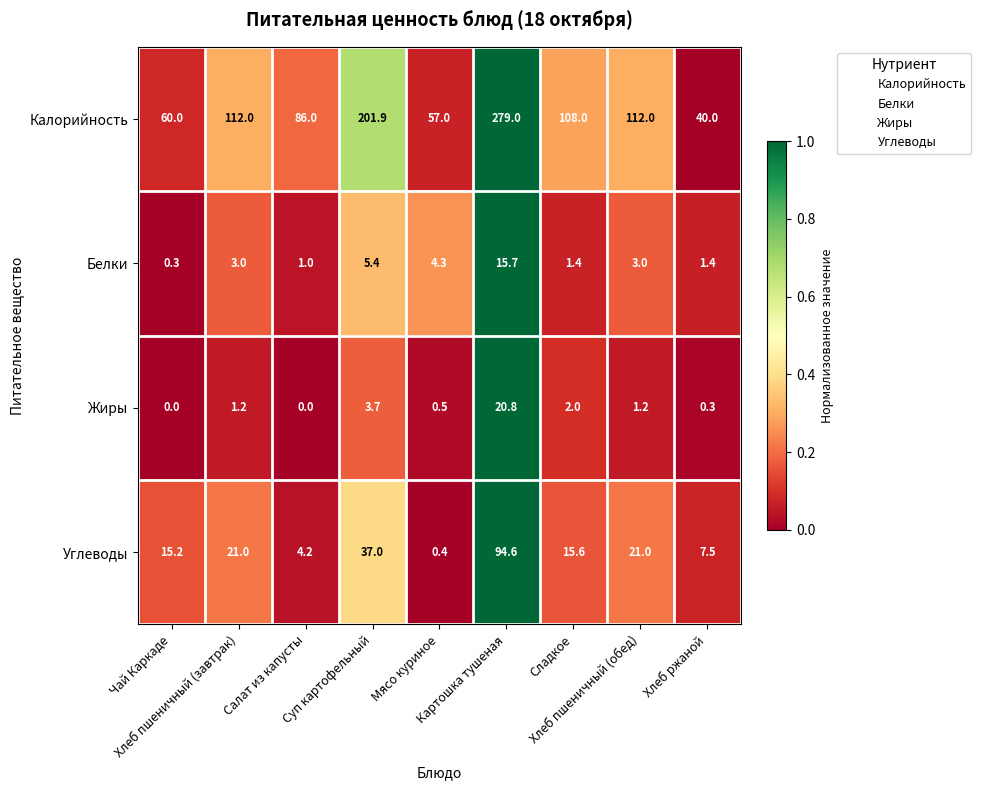

Which series has the largest total across all categories?

Калорийность